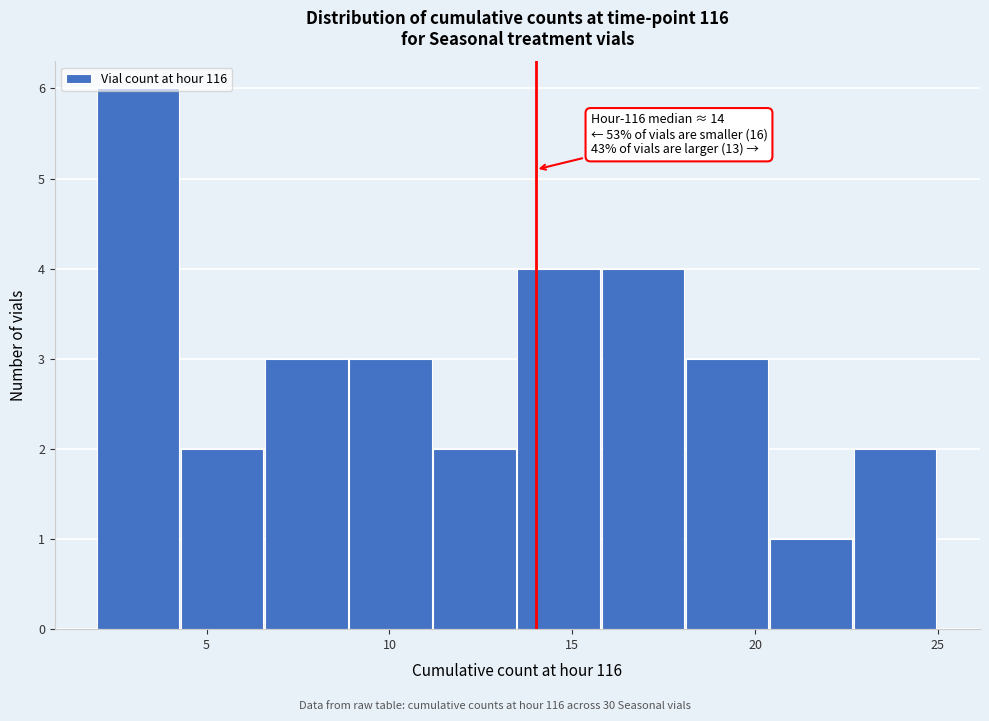

Which range on the x-axis has the tallest bar?

2.0 to 4.3